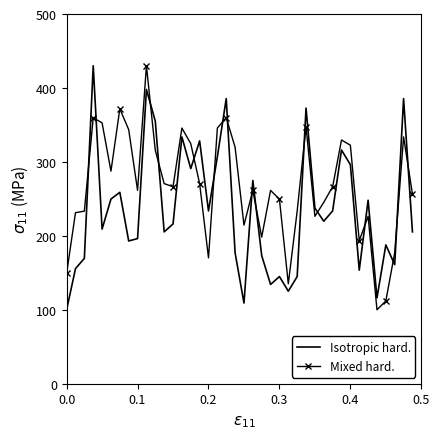

True or false: Mixed hard. and Isotropic hard. intersect in this chart.

True